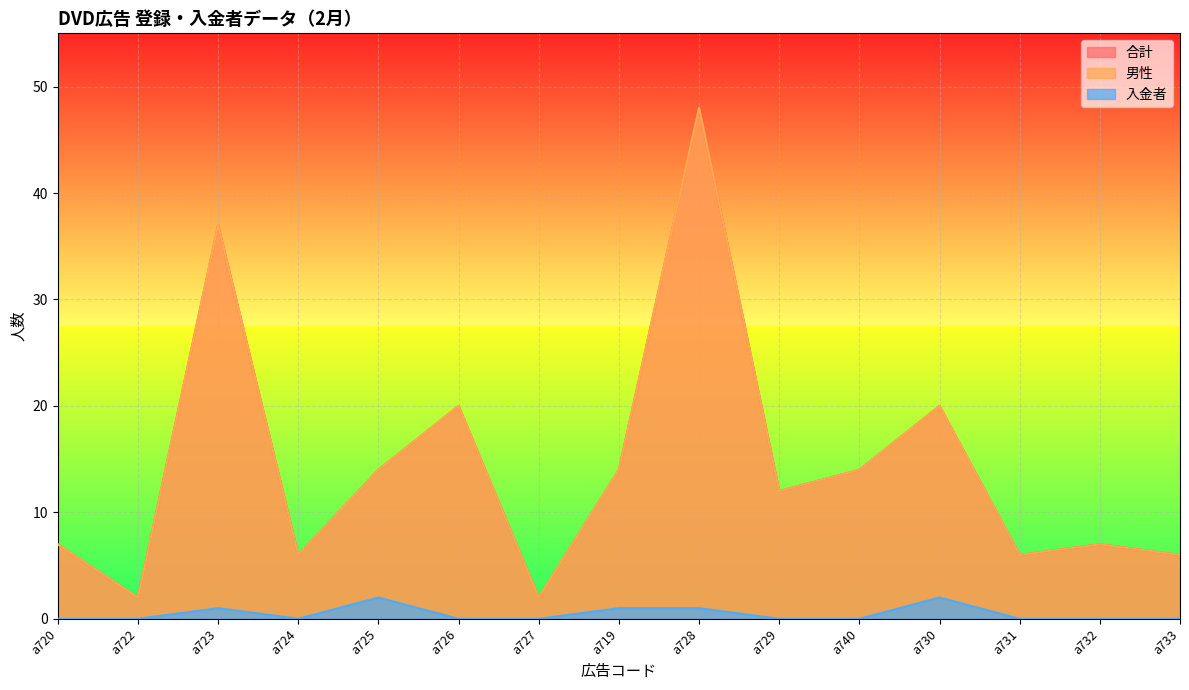

At which label does 男性 reach its minimum?

a722